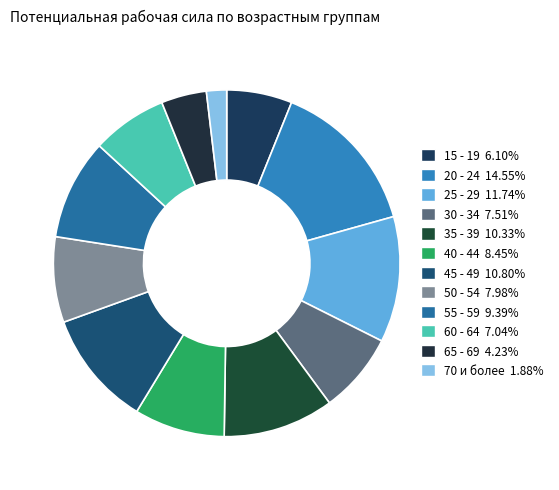

Count the number of slices in the pie.

12